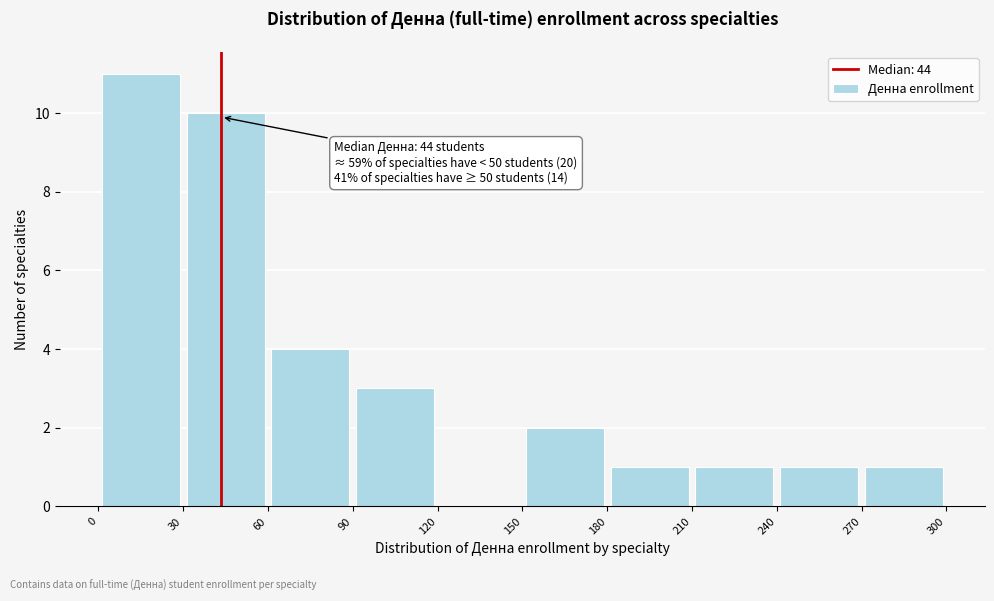

Over which range of the x-axis is the bar tallest?

0 to 30